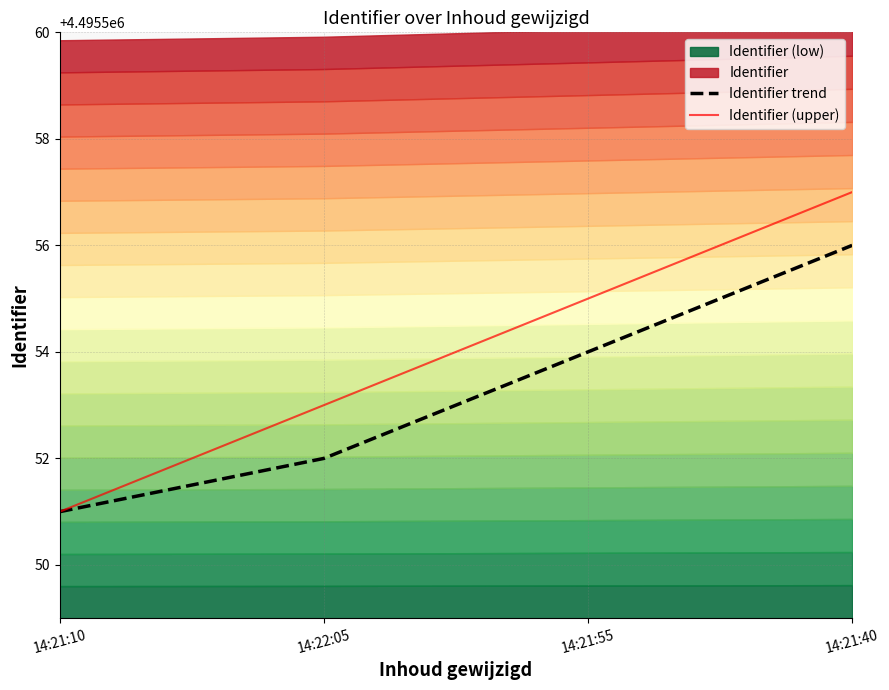

At which label does Identifier (upper) first exceed 4495555?

14:21:40